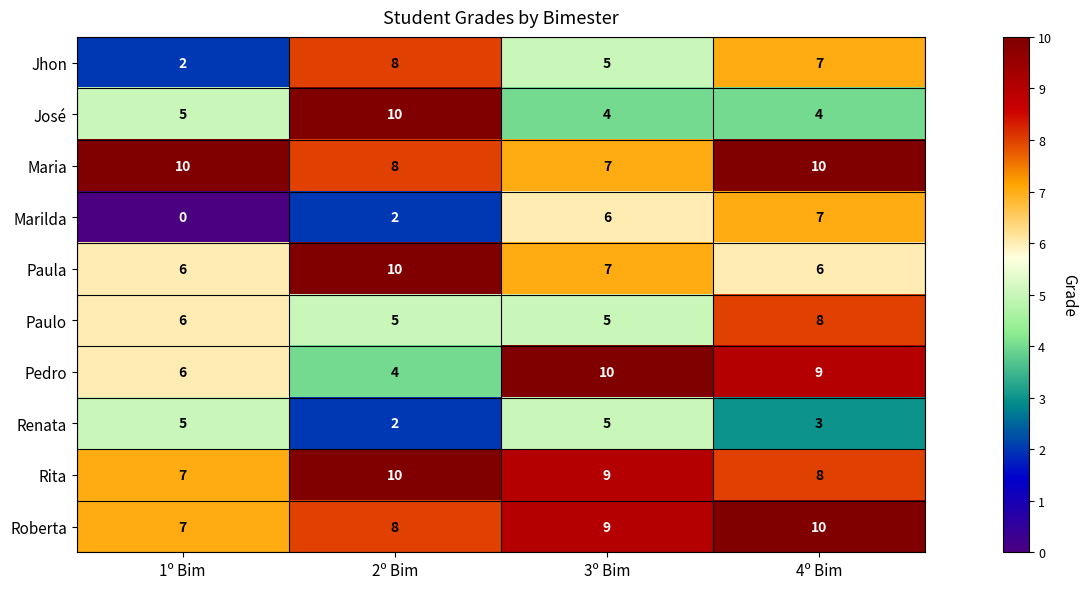

What is the difference between the highest and lowest values at 4º Bim?

7